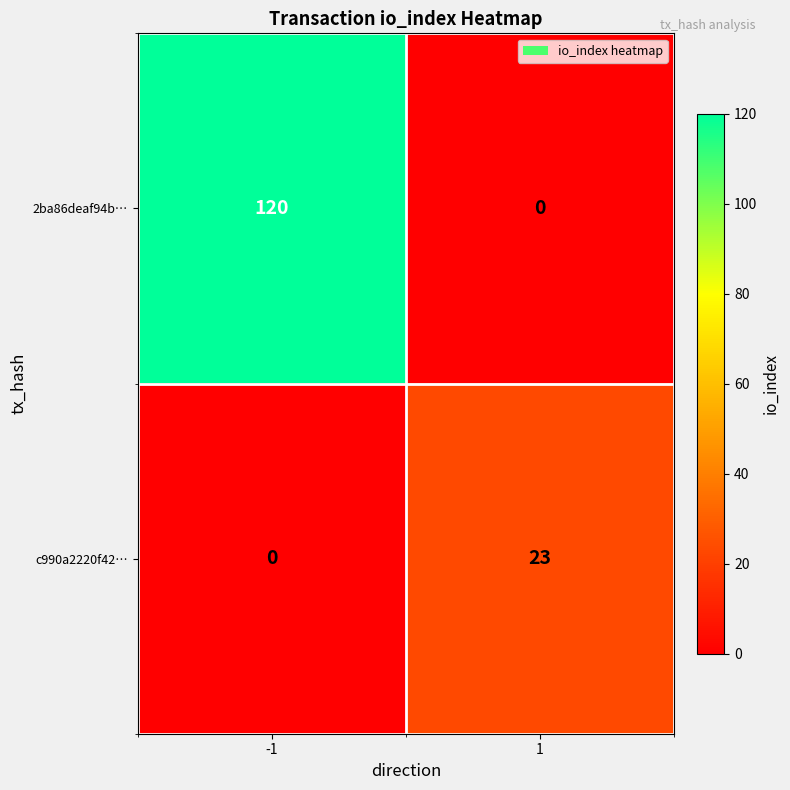

What value does the 2ba86deaf94b… series have at -1?

120